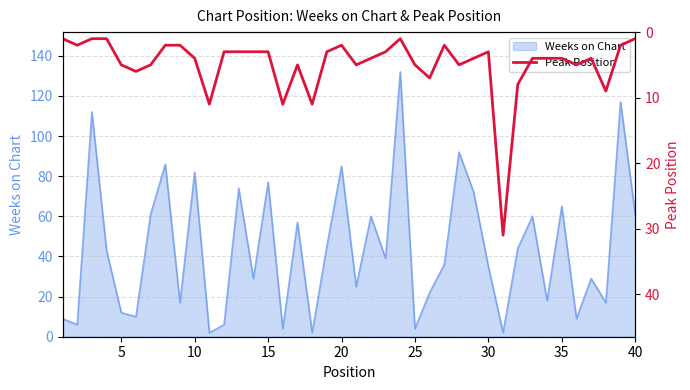

What is the sum of all values?

195